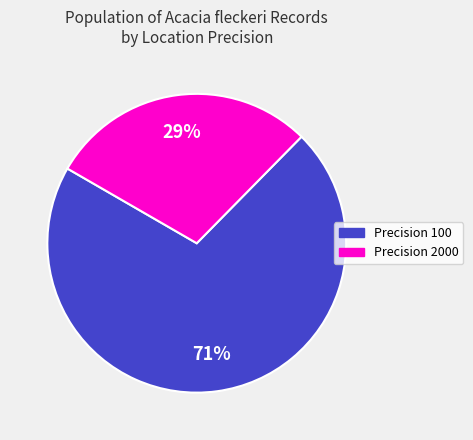

To the nearest percent, what is the difference between the largest and smallest slice percentages?

42%